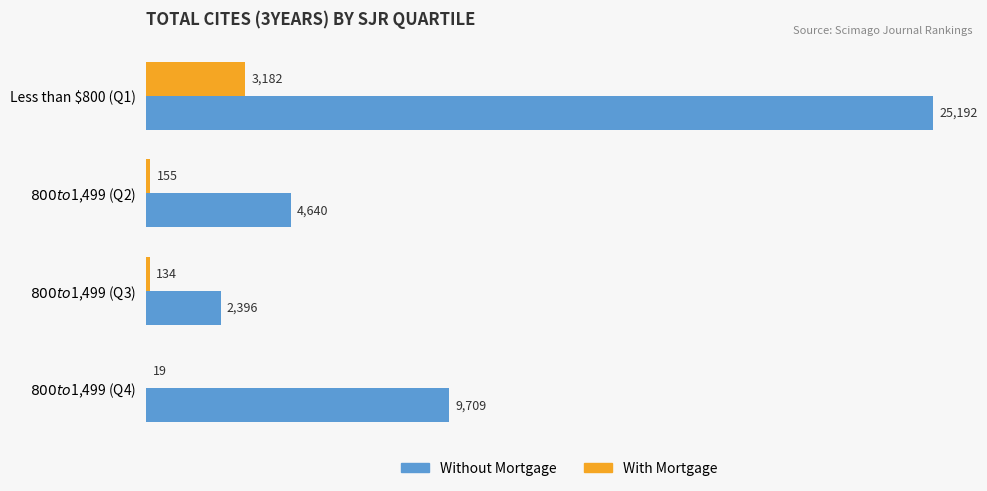

What is the maximum value for Without Mortgage?

25192